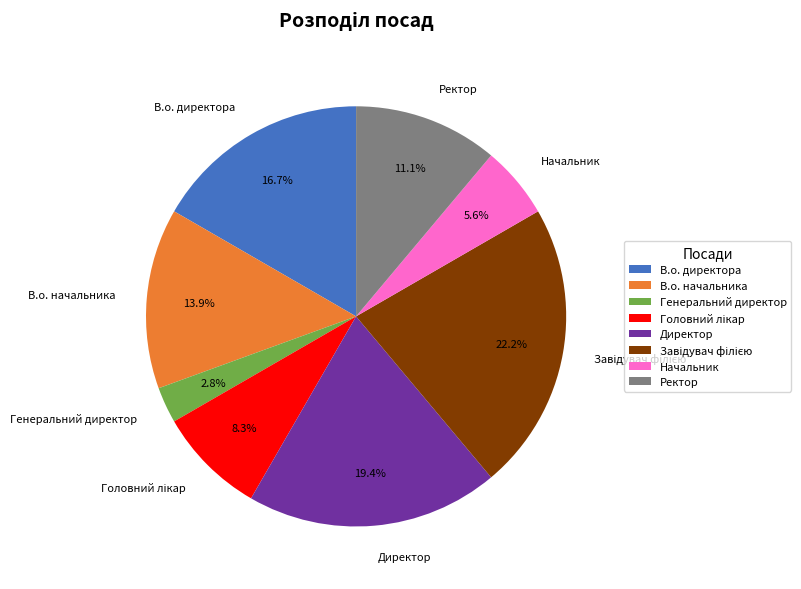

Is it true that Начальник is 6% of the pie?

True